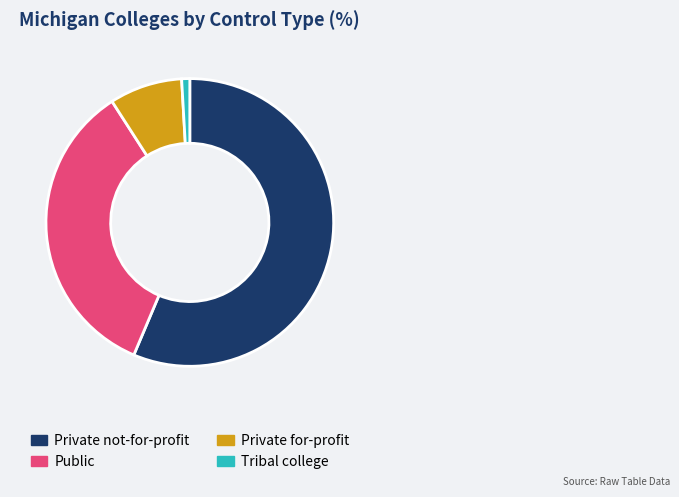

Which has a higher value, Tribal college or Private not-for-profit?

Private not-for-profit